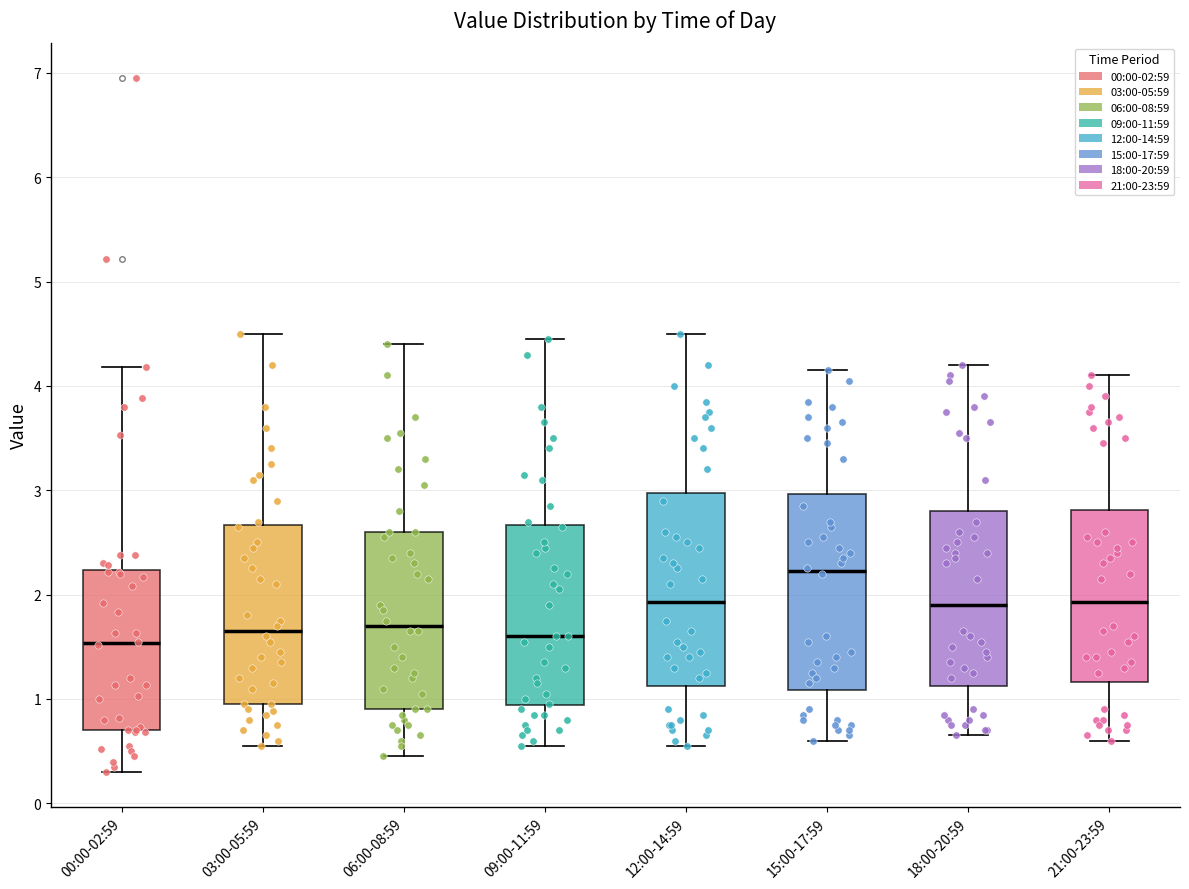

Where is the upper edge of the box for 06:00-08:59 on the y-axis? The values are not printed on the chart, so give them approximately, as read against the axis.

2.6